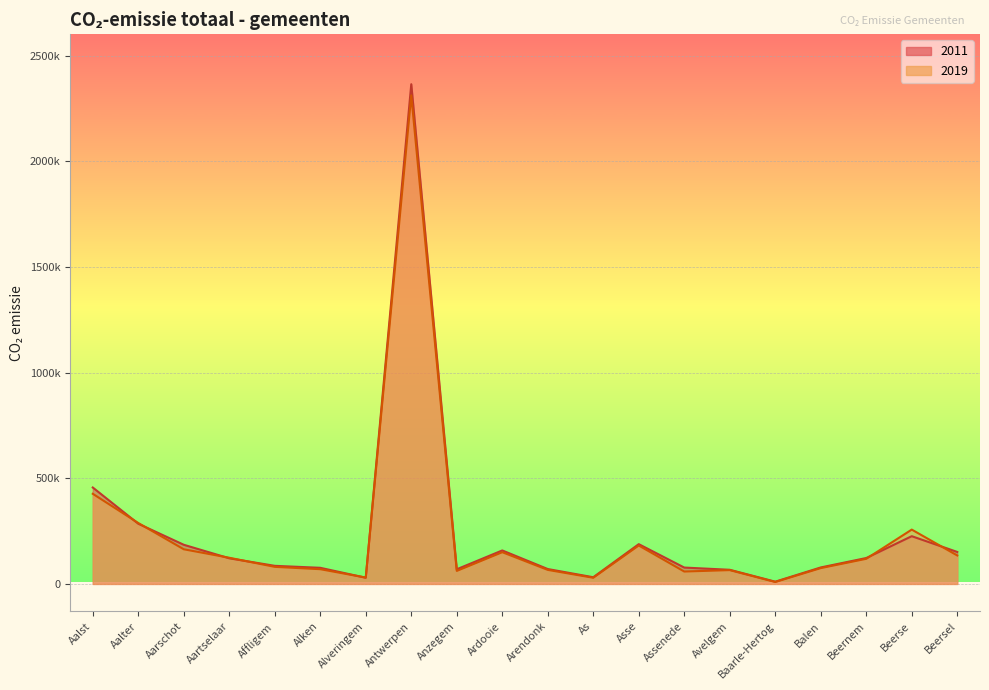

How many interior local valleys does the 2011 series have?

4